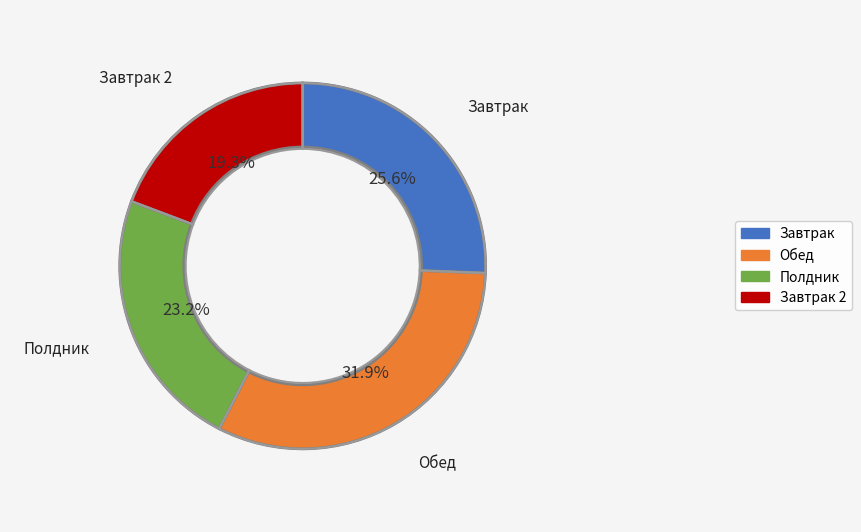

How many slices are in this pie chart?

4